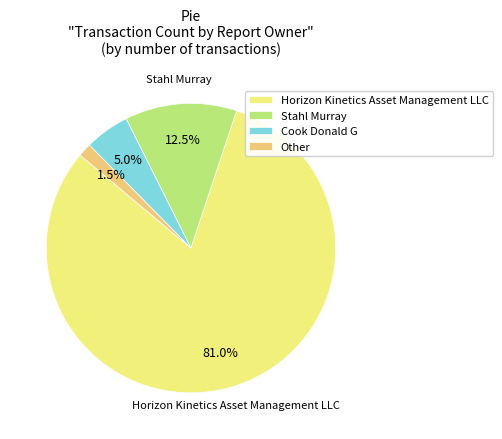

Which has a higher value, Stahl Murray or Cook Donald G?

Stahl Murray